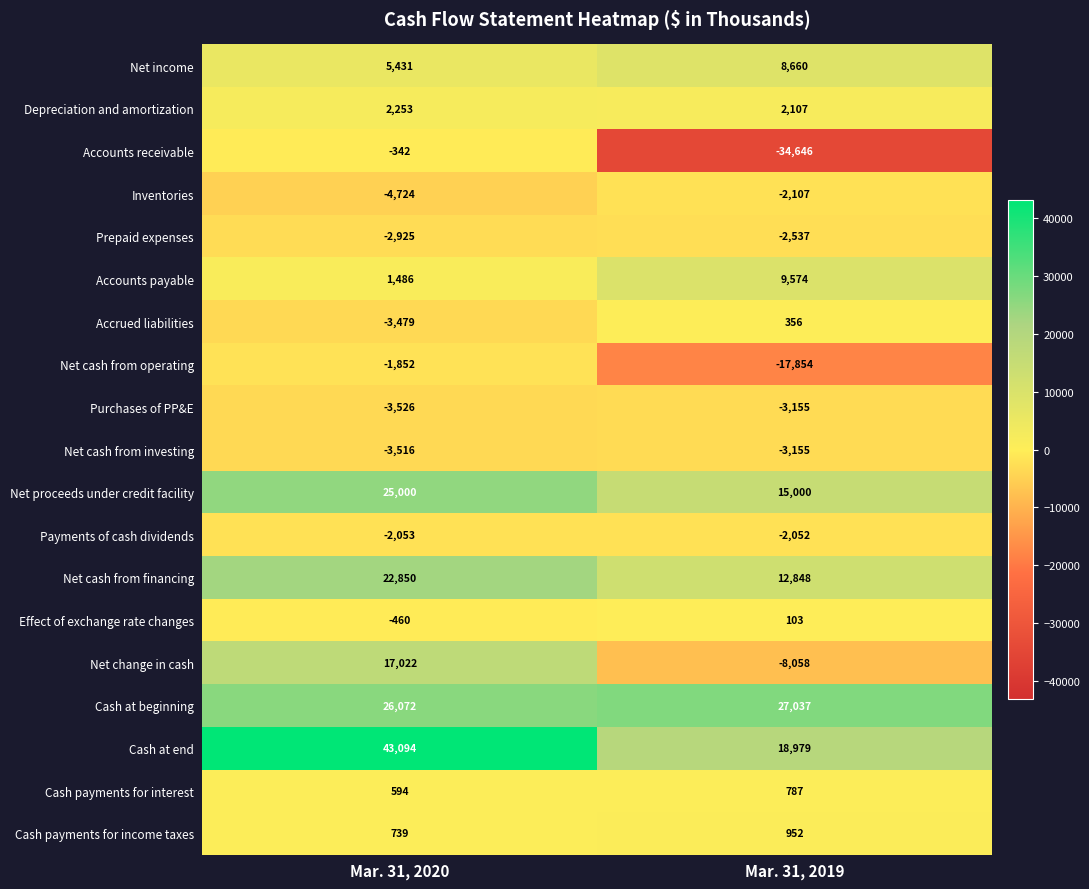

How many categories are shown in the chart?

2